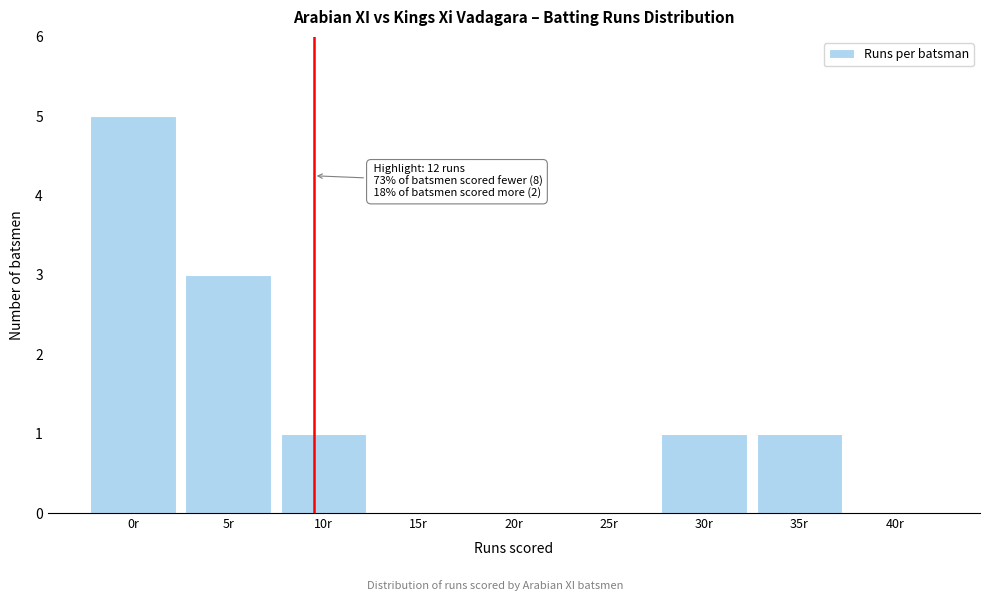

Reading left to right, transcribe all the data shown in this chart.

0r=5	5r=3	10r=1	15r=0	20r=0	25r=0	30r=1	35r=1	40r=0